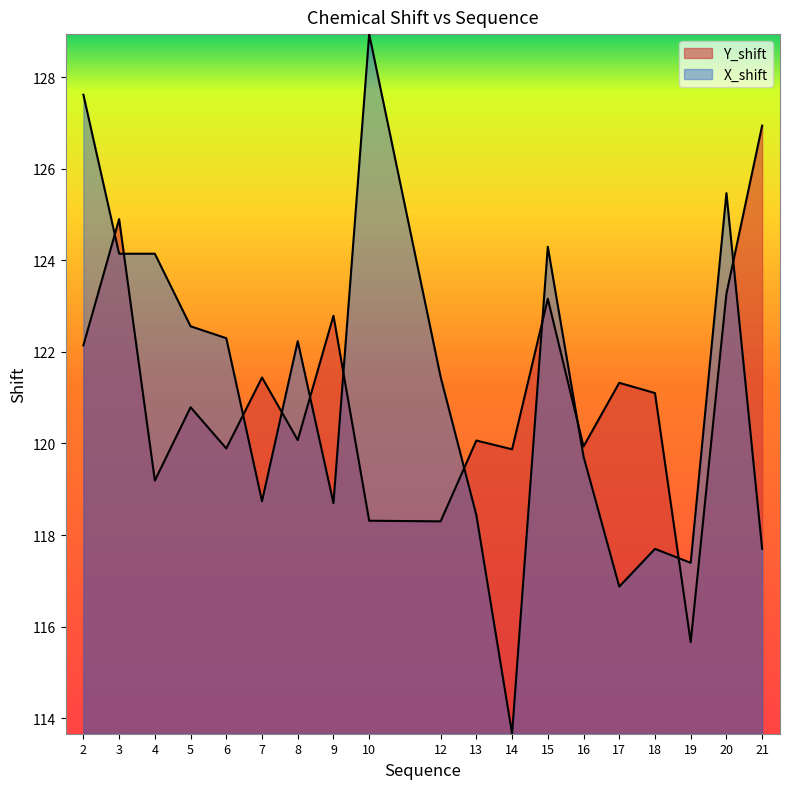

Which category has the lowest value in the Y_shift series?

19